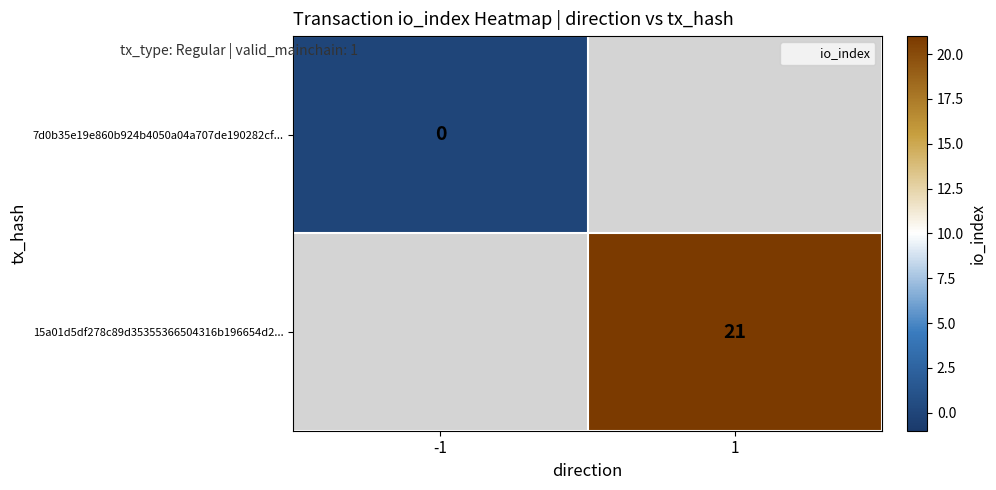

Between -1 and 1, which is larger?

1